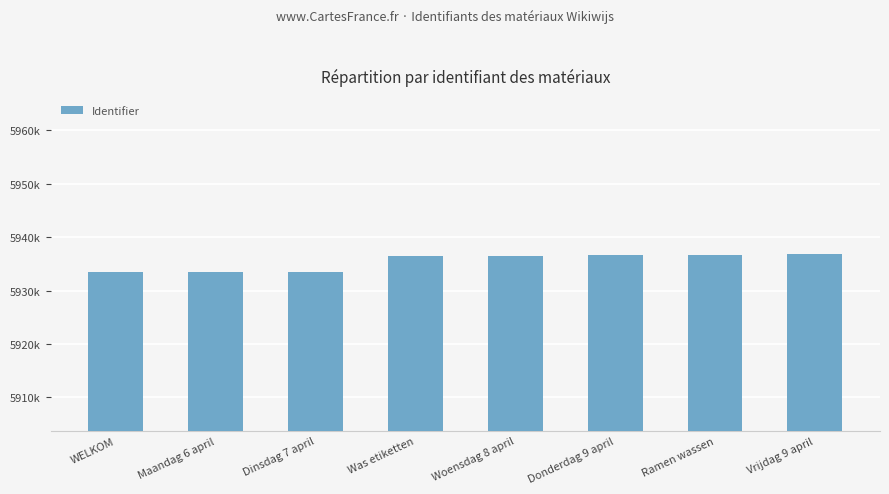

What is the minimum value shown in the chart?

5933391